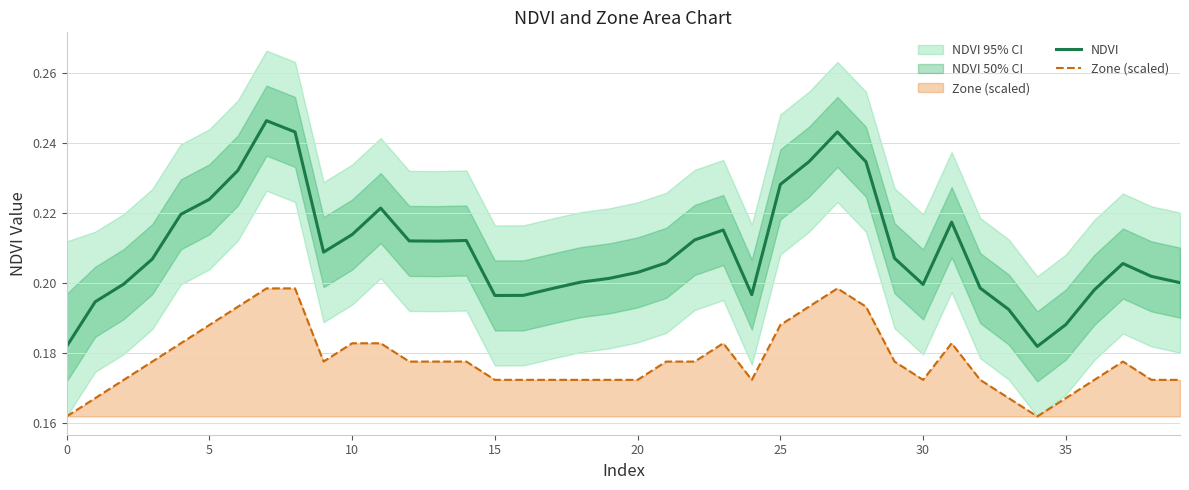

True or false: NDVI and Zone (scaled) intersect in this chart.

False